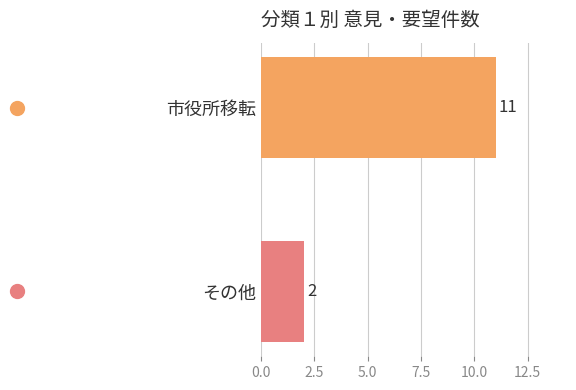

The value at その他 is 2. True or false?

True